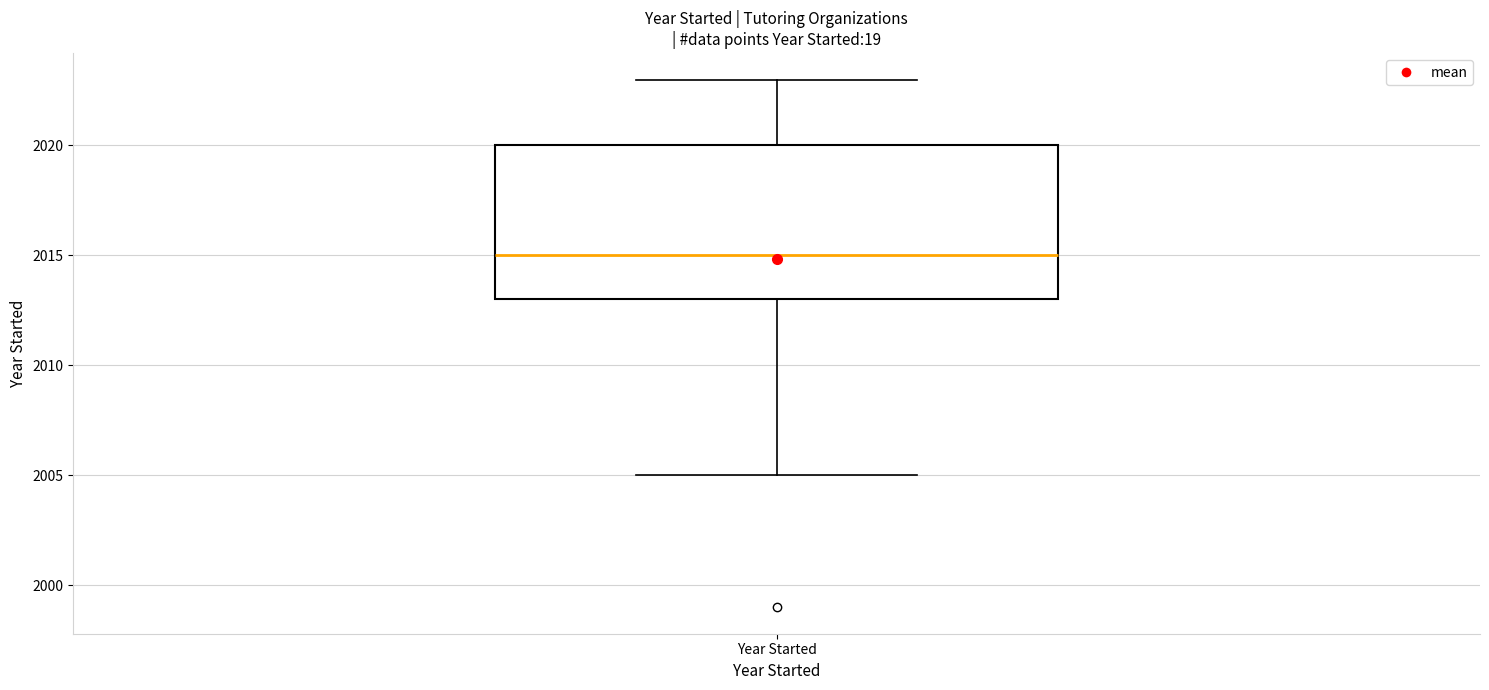

Transcribe this box plot: give where the median line is, the range the box spans, and where the two whiskers end, as read against the y-axis. The values are not printed on the chart, so give them approximately, as read against the axis.

median 2015, box 2013 to 2020, whiskers 2005 to 2023